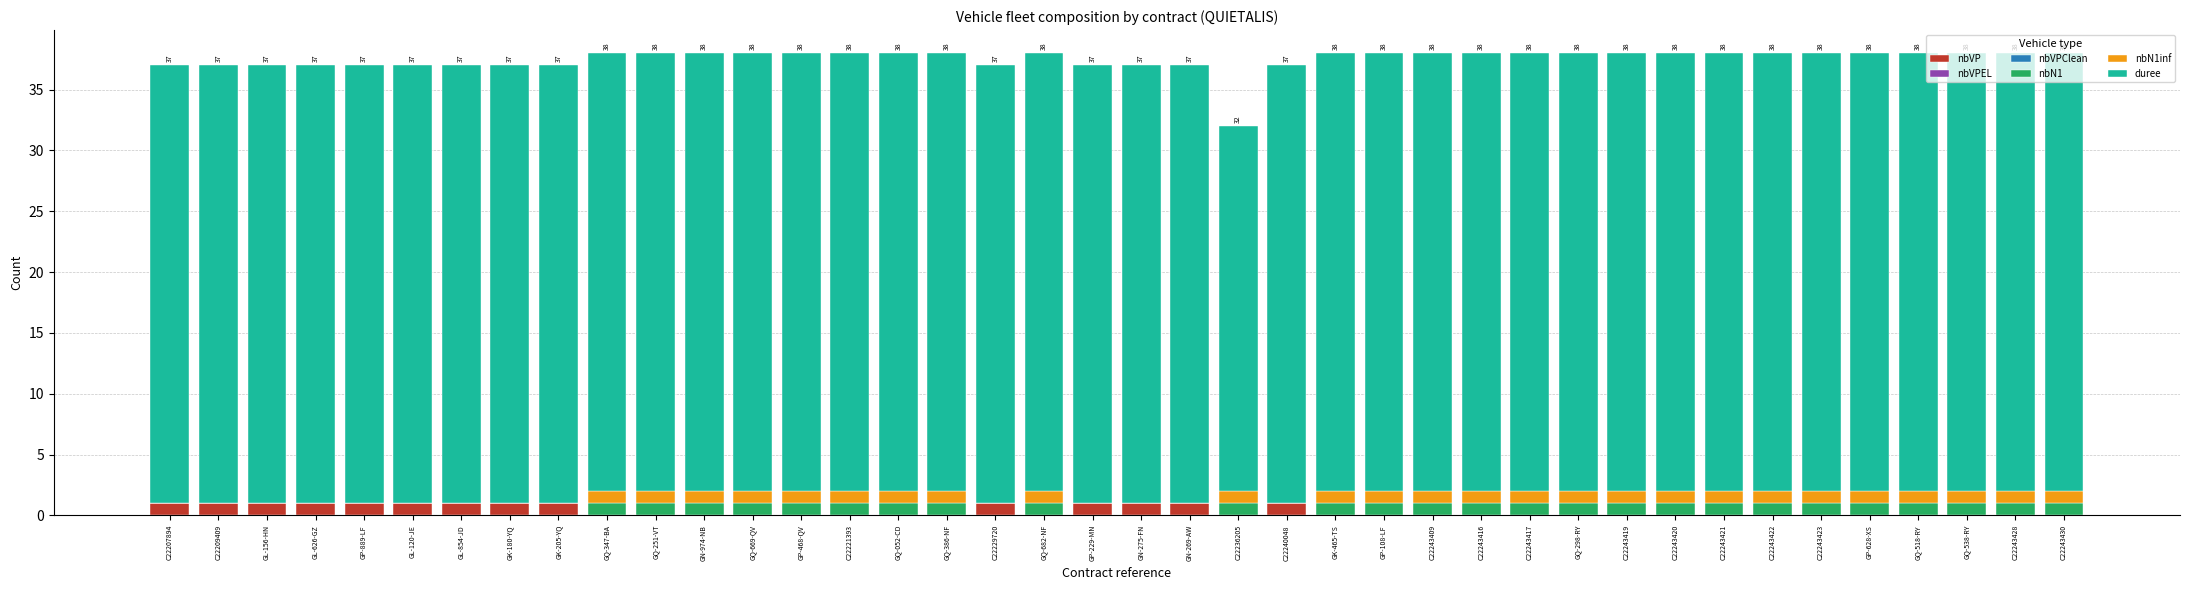

What is the total value across all series at GL-120-JE?

37